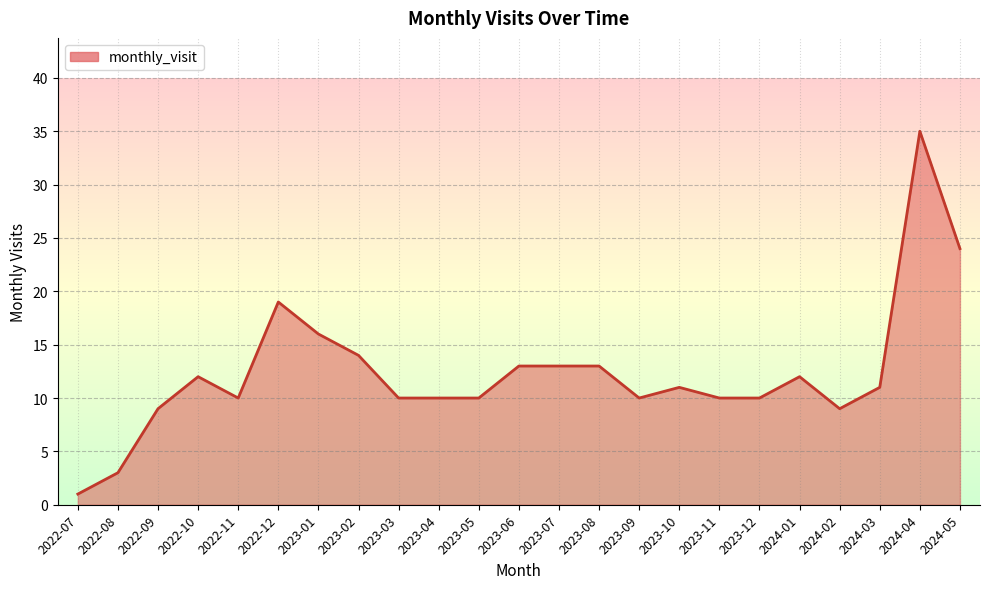

True or false: the data shows 6 at 2024-02.

False